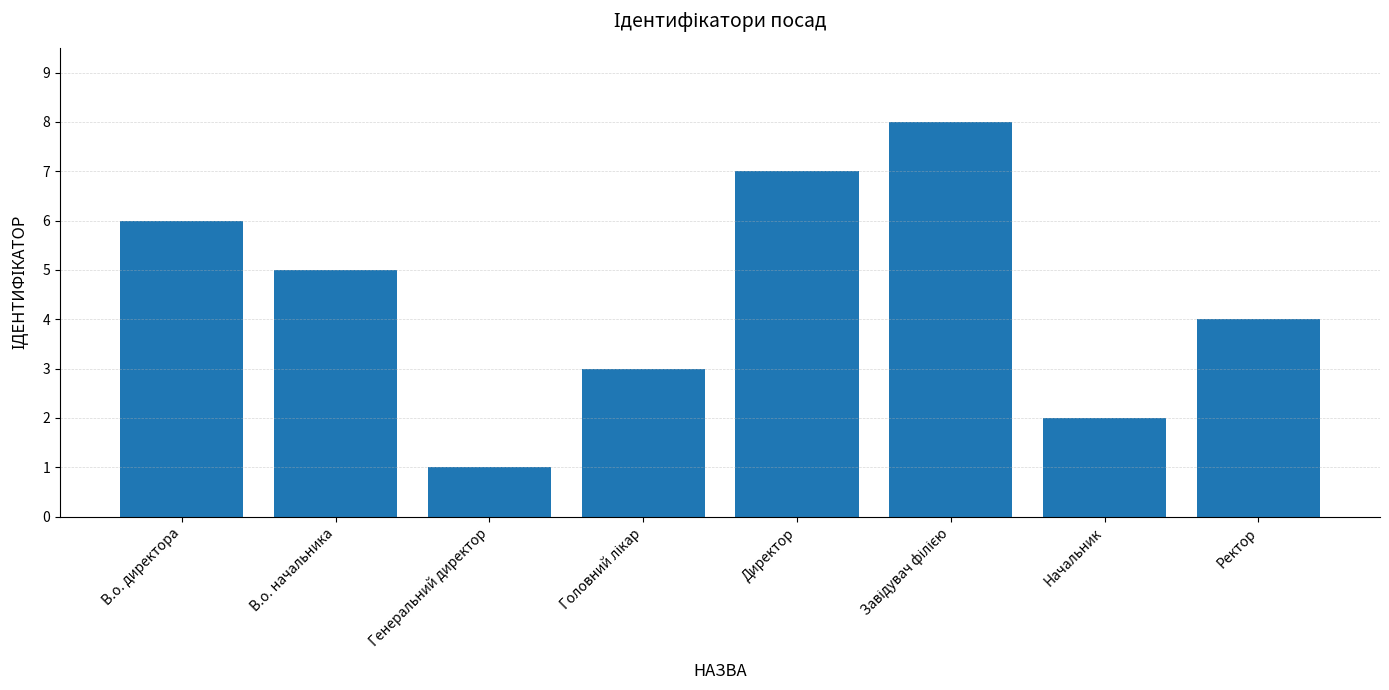

What is the label of the 2nd bar from the right?

Начальник